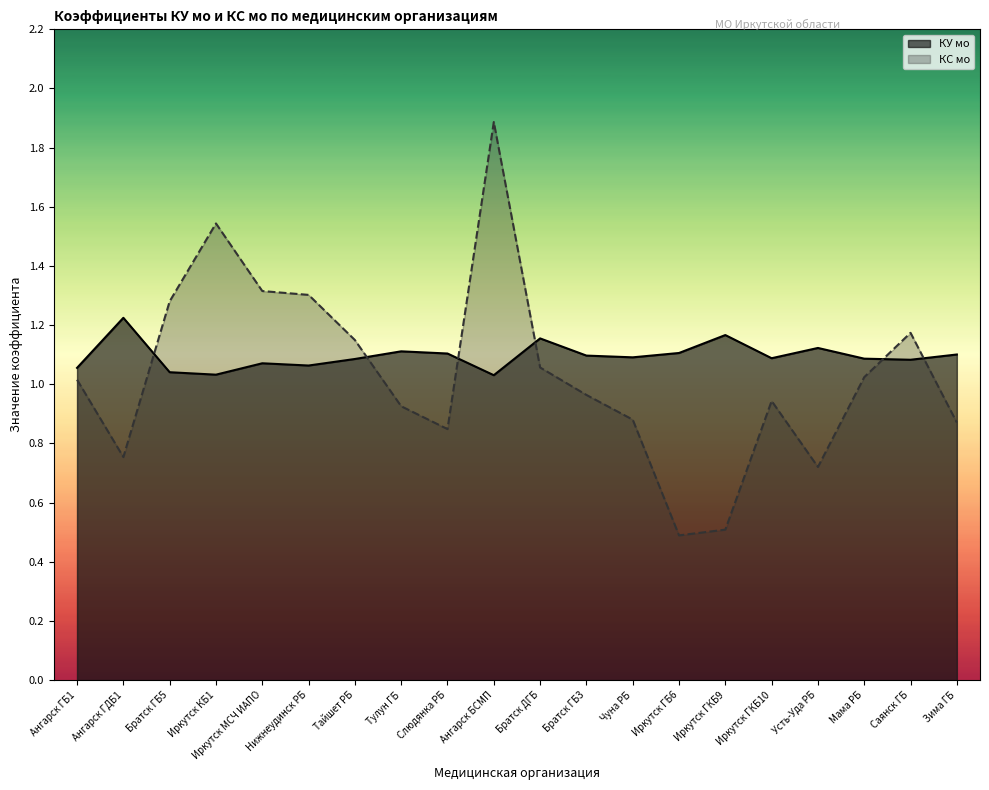

What is the difference between the second highest and second lowest values in the КС мо series?

1.0